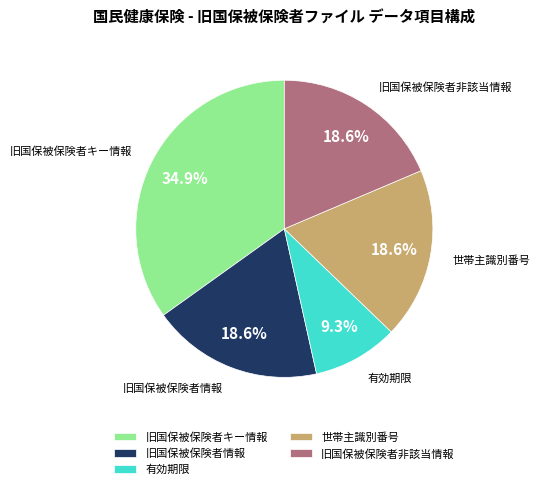

To the nearest percent, what is the difference between the largest and smallest slice percentages?

26%